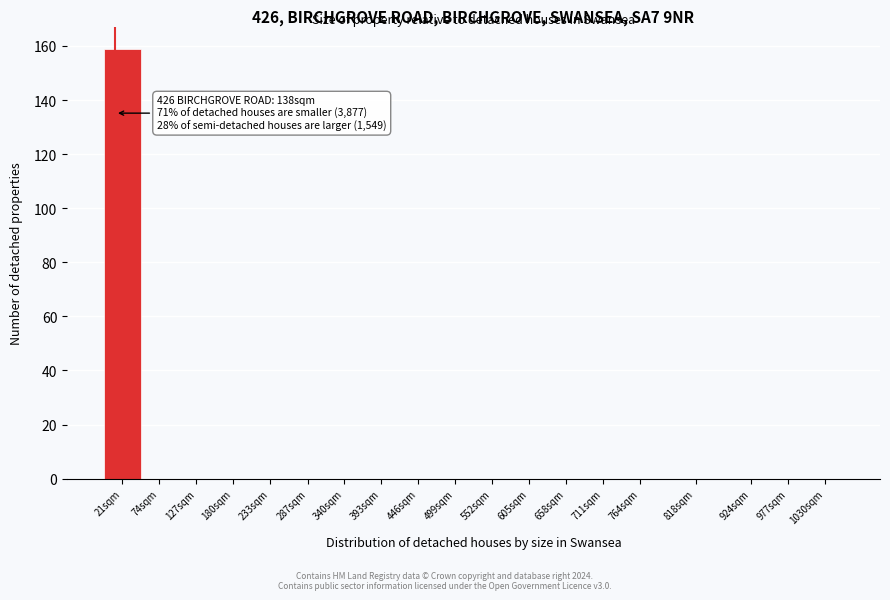

Reading right to left, list all the values displayed in this chart.

1030sqm=0	977sqm=0	924sqm=0	818sqm=0	764sqm=0	711sqm=0	658sqm=0	605sqm=0	552sqm=0	499sqm=0	446sqm=0	393sqm=0	340sqm=0	287sqm=0	233sqm=0	180sqm=0	127sqm=0	74sqm=0	21sqm=159